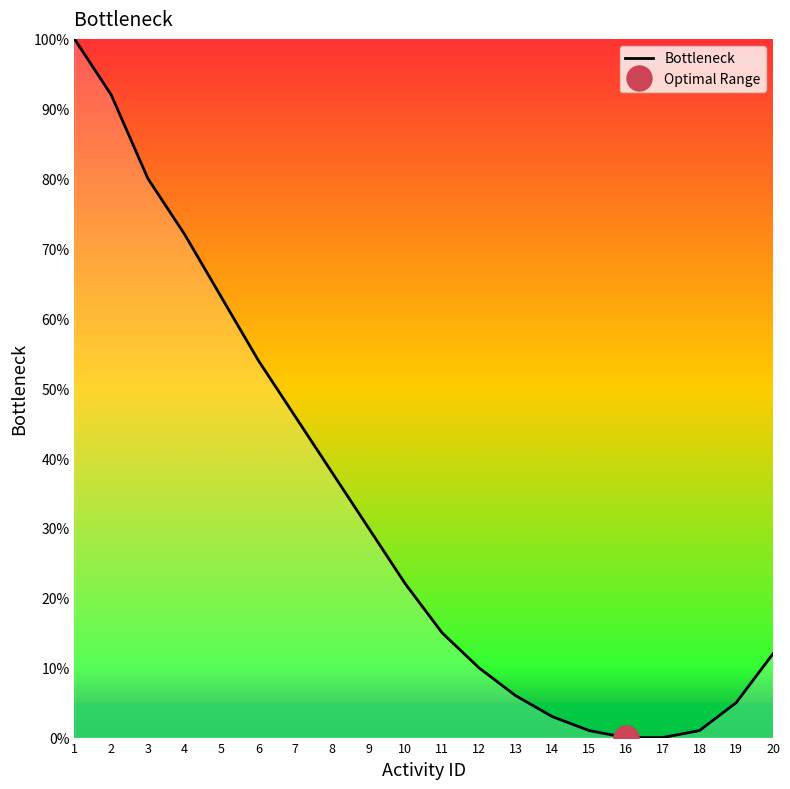

Is it true that the value at 11 is 22?

False